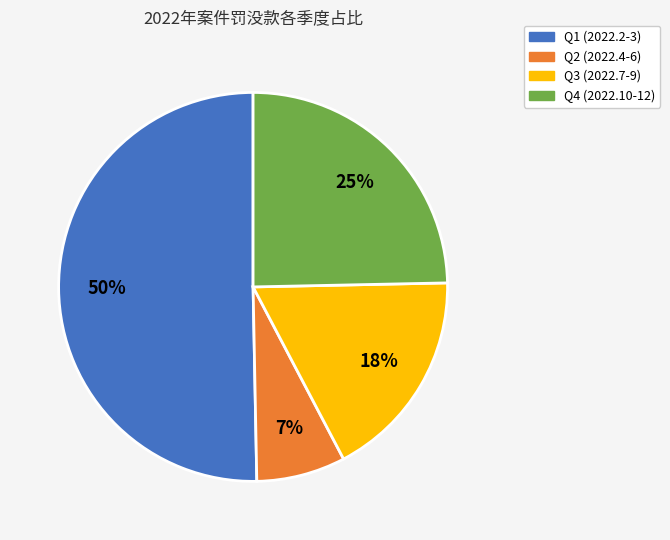

To the nearest percent, what is the average slice percentage?

25%